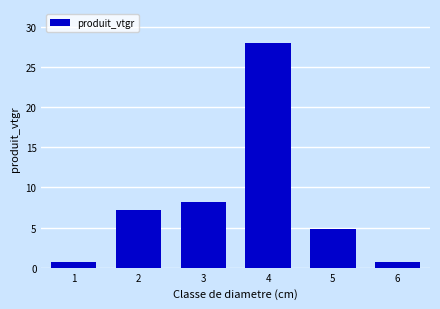

What is the maximum value shown in the chart?

28.0